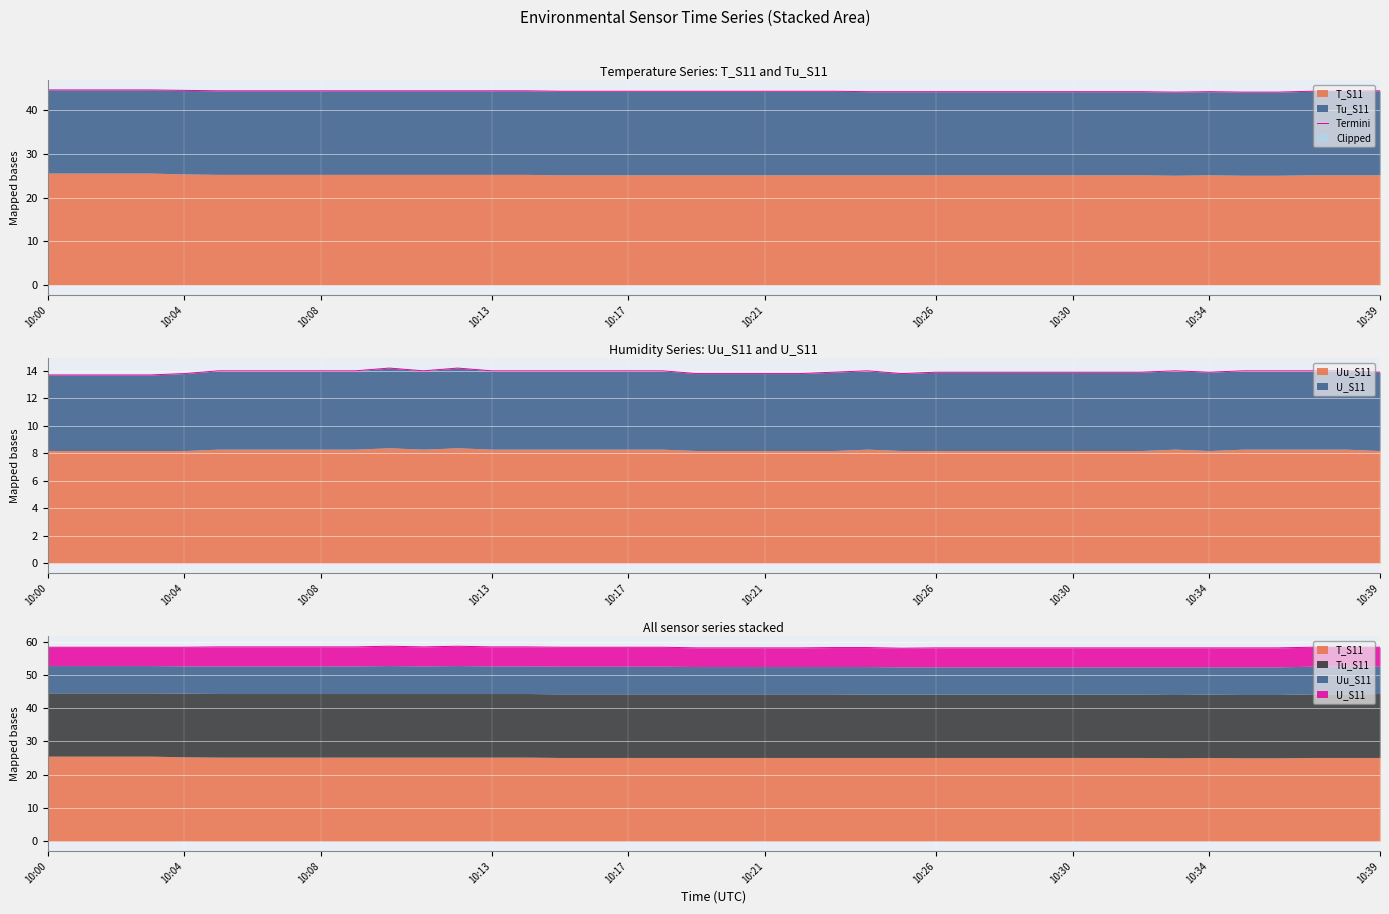

What is the ratio of the value at 10:00 to the value at 10:08?

1.0